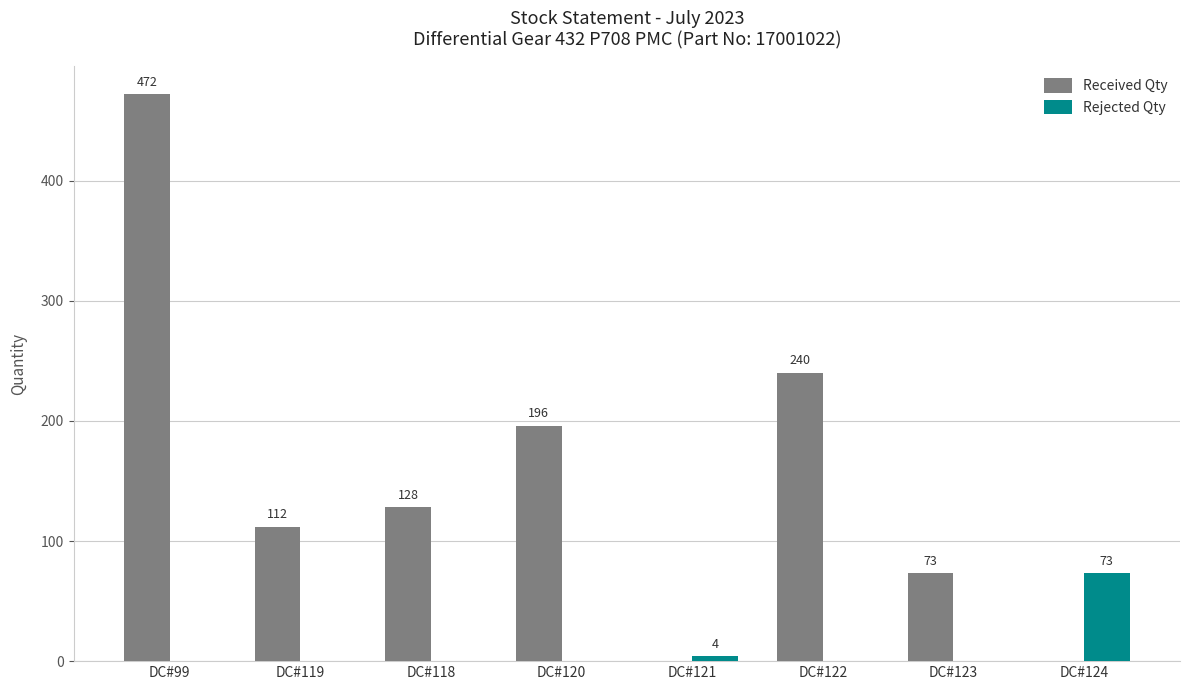

Are the bars grouped side by side (vs. stacked)?

Yes